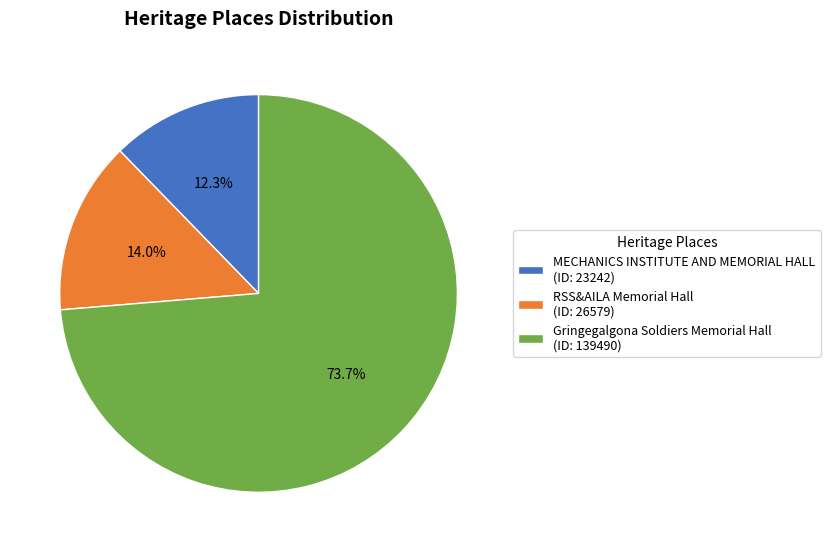

Between MECHANICS INSTITUTE AND MEMORIAL HALL and Gringegalgona Soldiers Memorial Hall, which is larger?

Gringegalgona Soldiers Memorial Hall